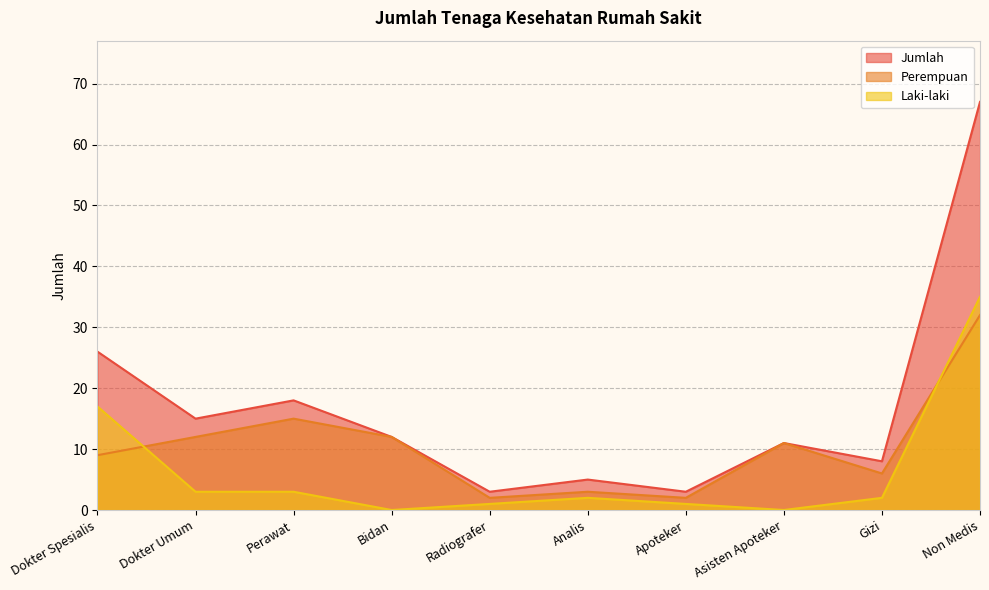

What value does the Laki-laki series have at Gizi?

2